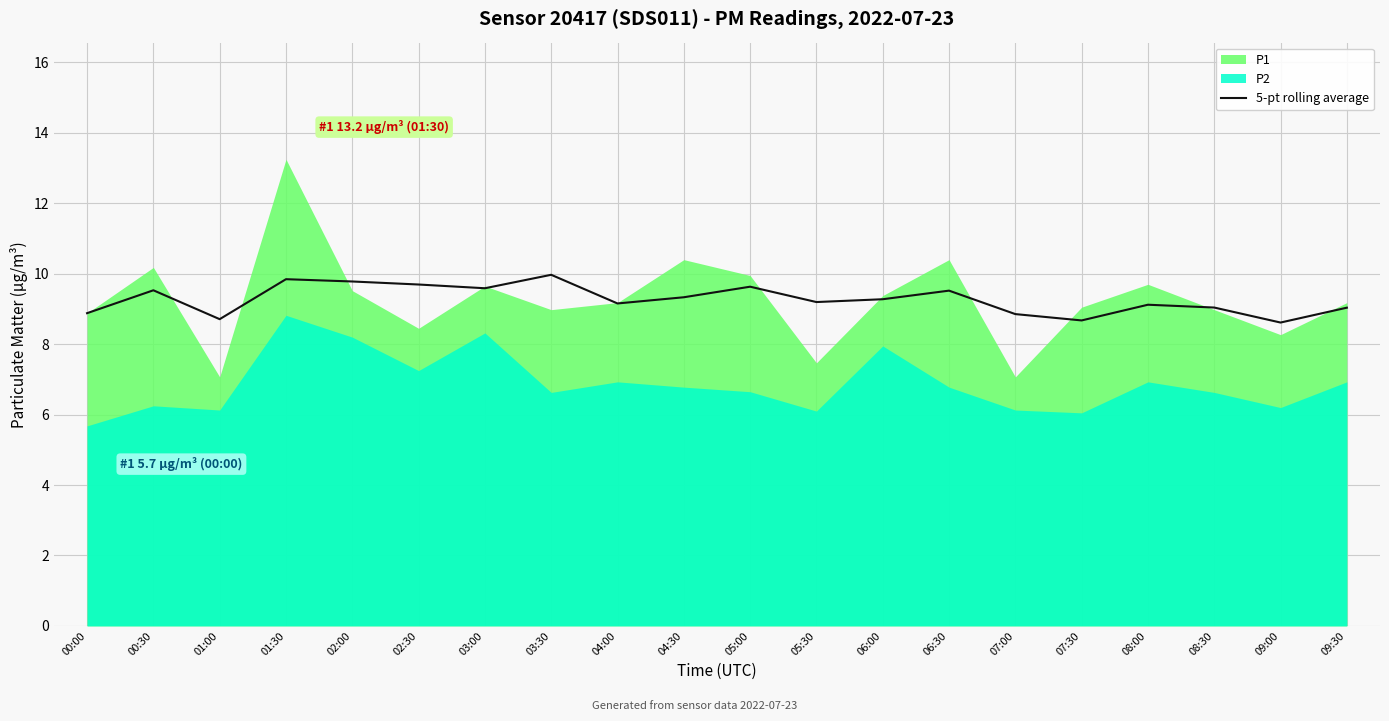

What is the lowest value of the 5-pt rolling average series?

8.6